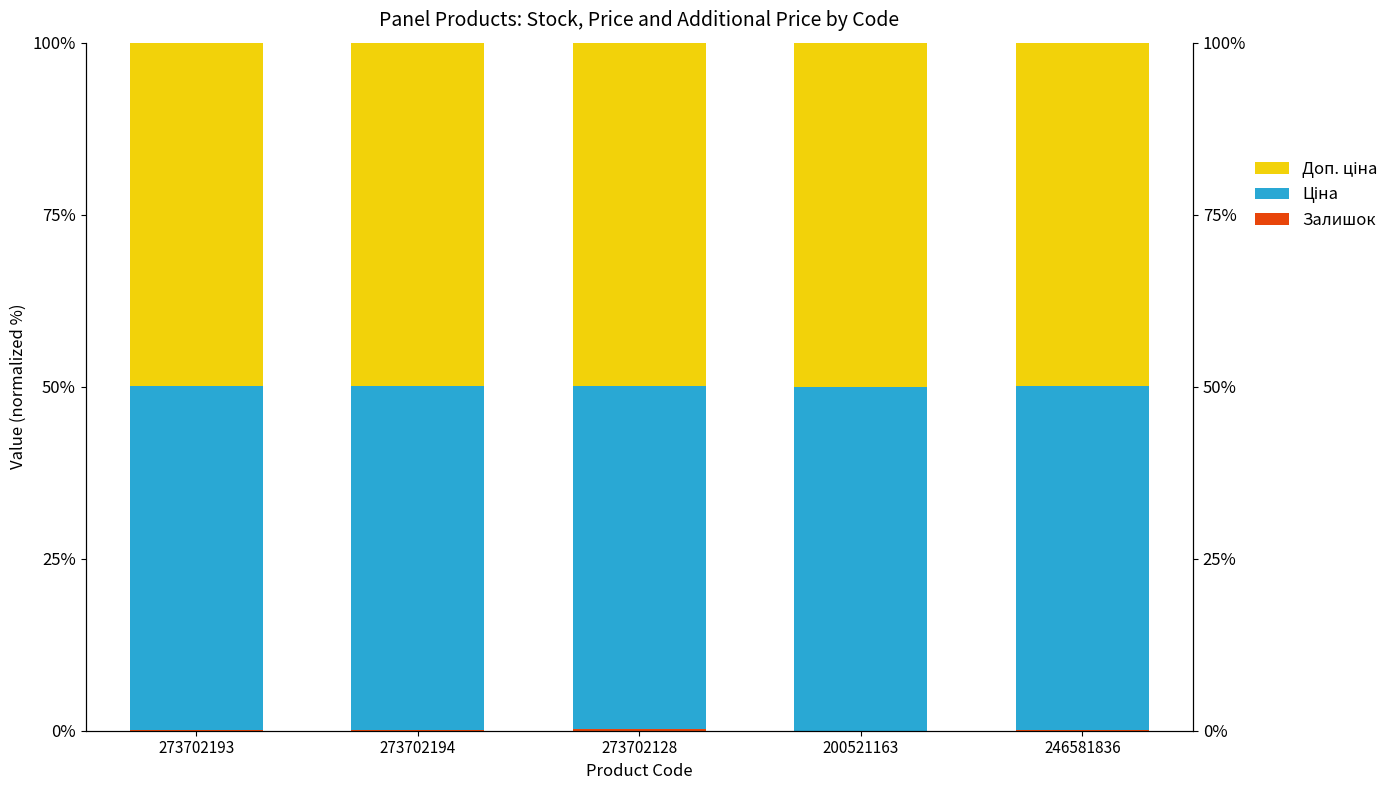

How many Залишок values are between 0 and 1?

5